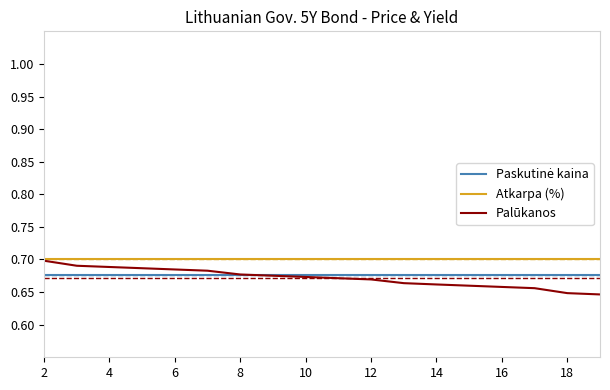

Which series has the largest range (max minus min)?

Palūkanos